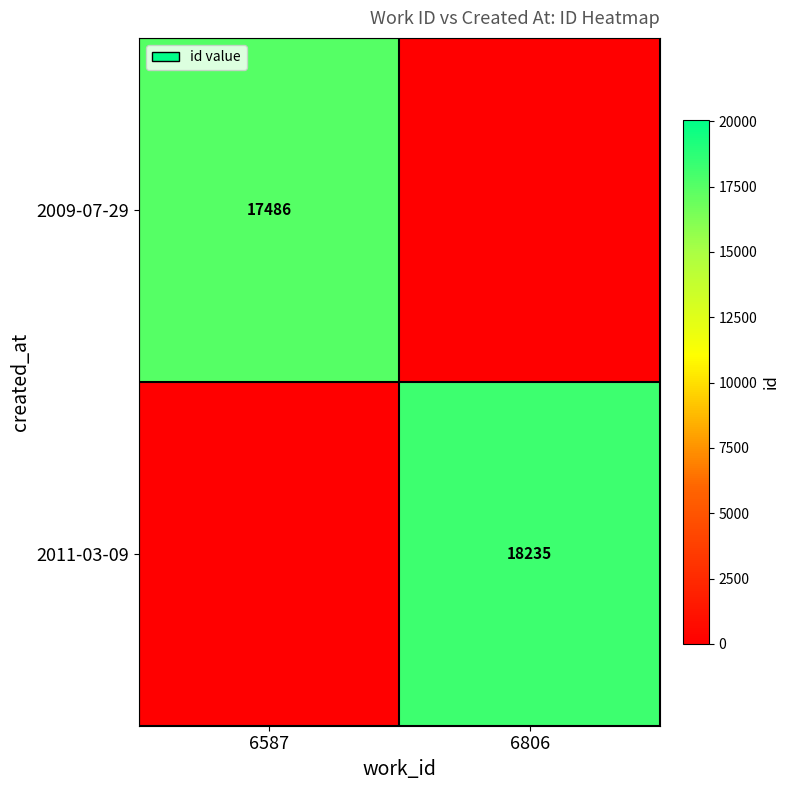

At how many categories does at least one series exceed 17767?

1